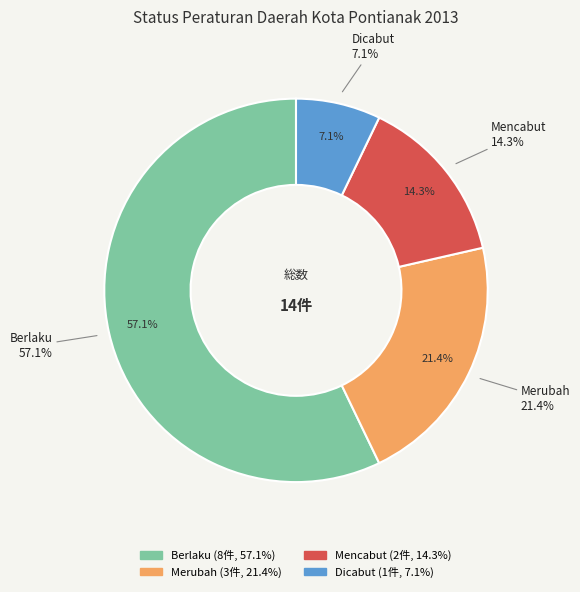

To the nearest percent, what is the average slice percentage?

25%